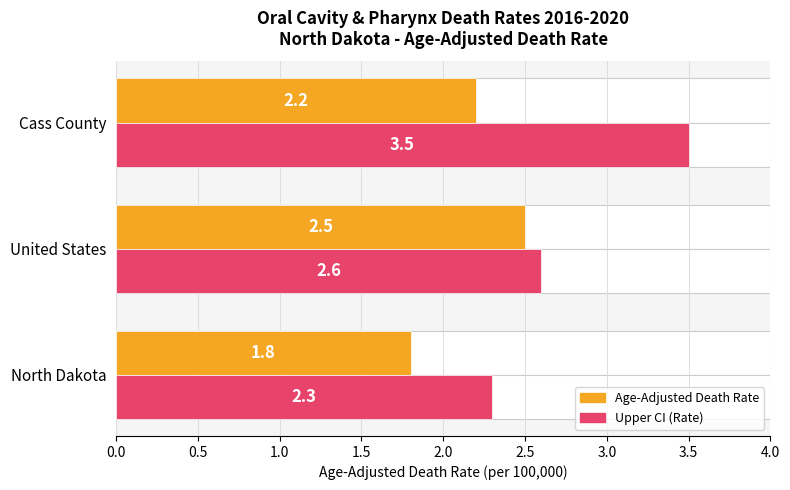

How many data points in Age-Adjusted Death Rate are above 2?

2